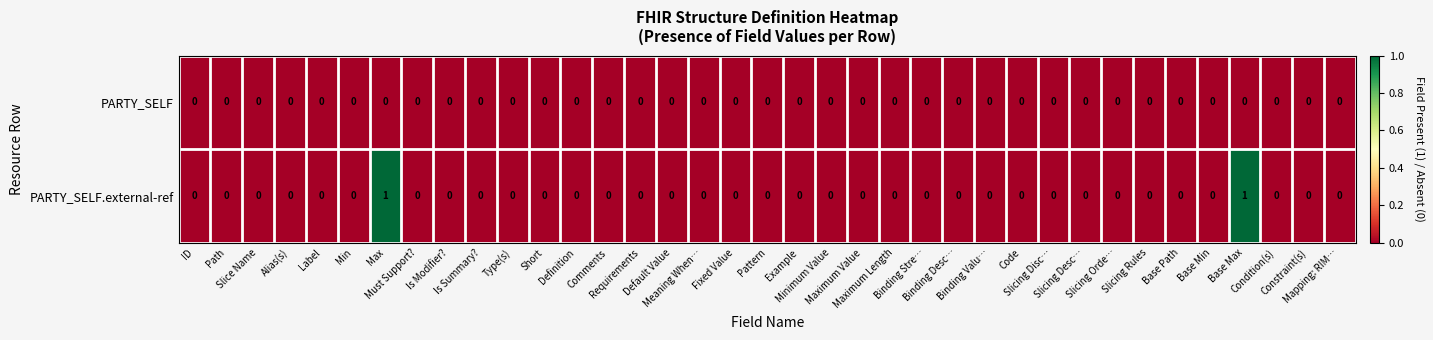

How many PARTY_SELF.external-ref values are between 0 and 1?

37